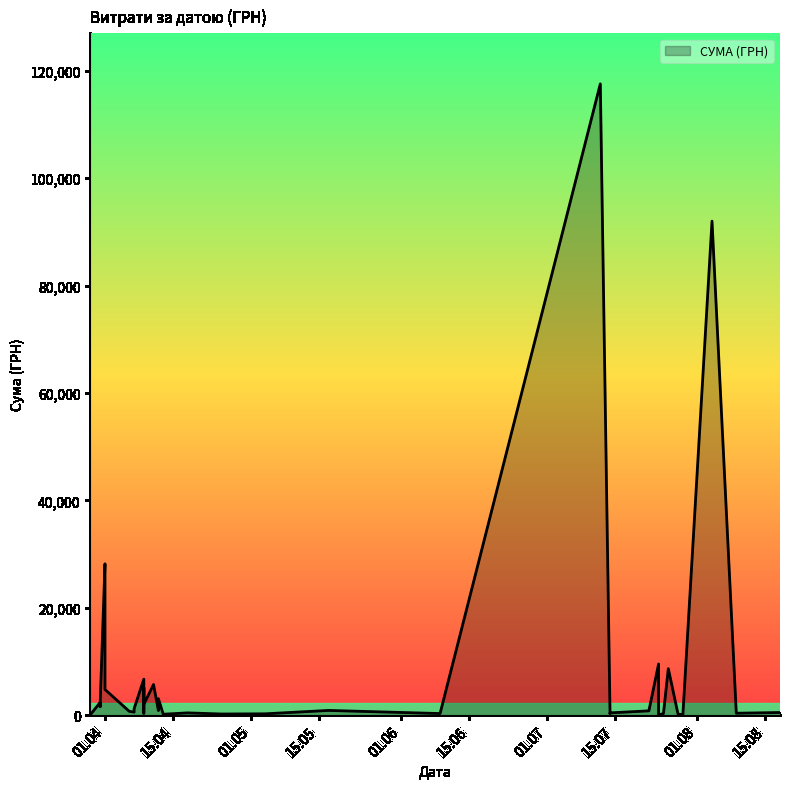

List the labels in order of value, smallest first.

24.07.2016, 29.07.2016, 29.03.2016, 29.03.2016, 29.03.2016, 29.03.2016, 13.04.2016, 28.07.2016, 25.04.2016, 14.07.2016, 04.05.2016, 09.06.2016, 25.07.2016, 09.08.2016, 09.04.2016, 14.07.2016, 18.04.2016, 18.08.2016, 07.04.2016, 06.04.2016, 22.07.2016, 12.04.2016, 17.05.2016, 07.04.2016, 31.03.2016, 31.03.2016, 09.04.2016, 31.03.2016, 12.04.2016, 01.04.2016, 09.04.2016, 11.04.2016, 11.04.2016, 09.04.2016, 26.07.2016, 24.07.2016, 01.04.2016, 01.04.2016, 04.08.2016, 12.07.2016